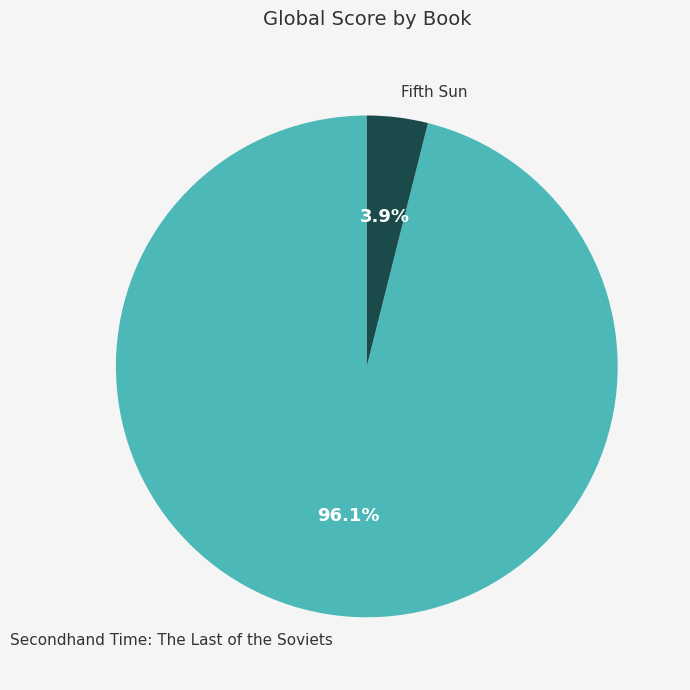

What is the smallest slice in the pie chart?

Fifth Sun